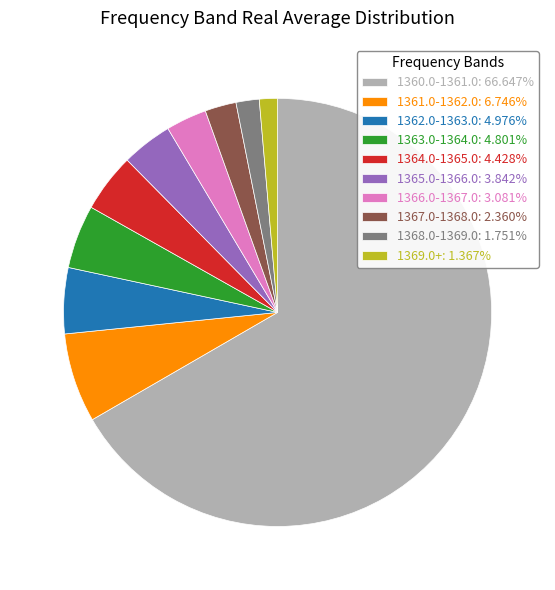

How many segments does this pie chart have?

10